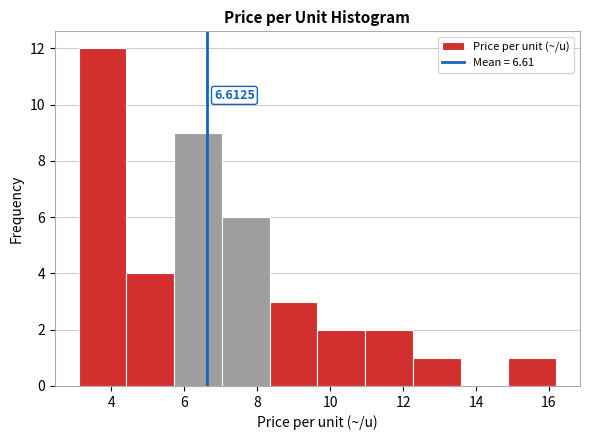

Which range on the x-axis has the tallest bar?

3.2 to 4.4